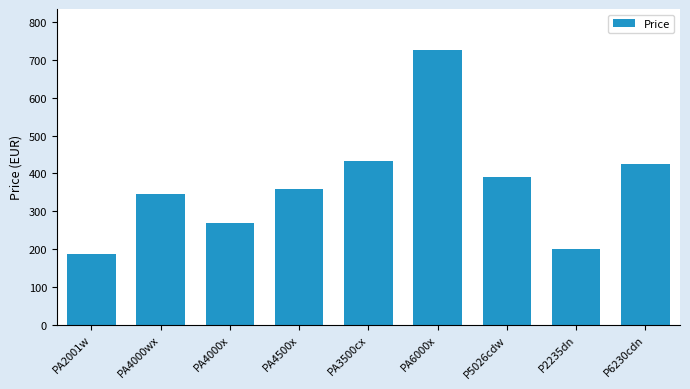

Is it true that the value at P5026cdw is 178.5?

False